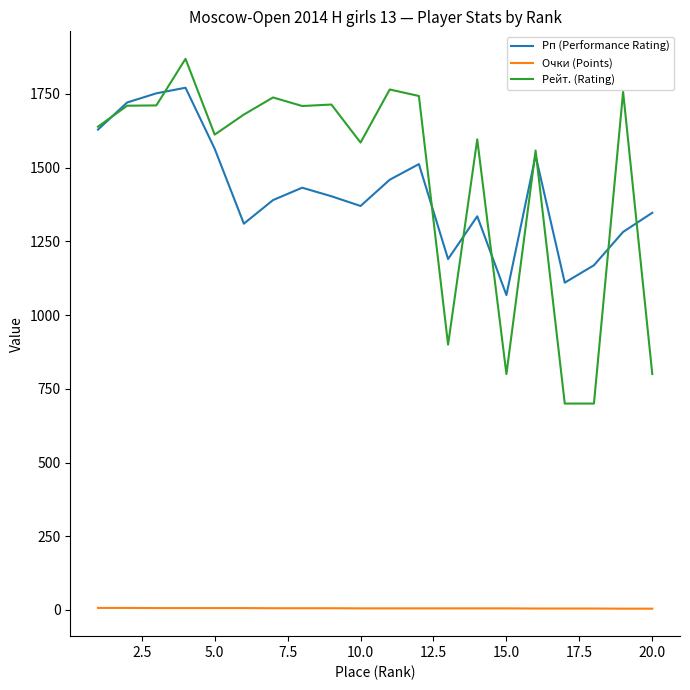

What is the difference between the maximum and minimum values in the Рп (Performance Rating) series?

703.0